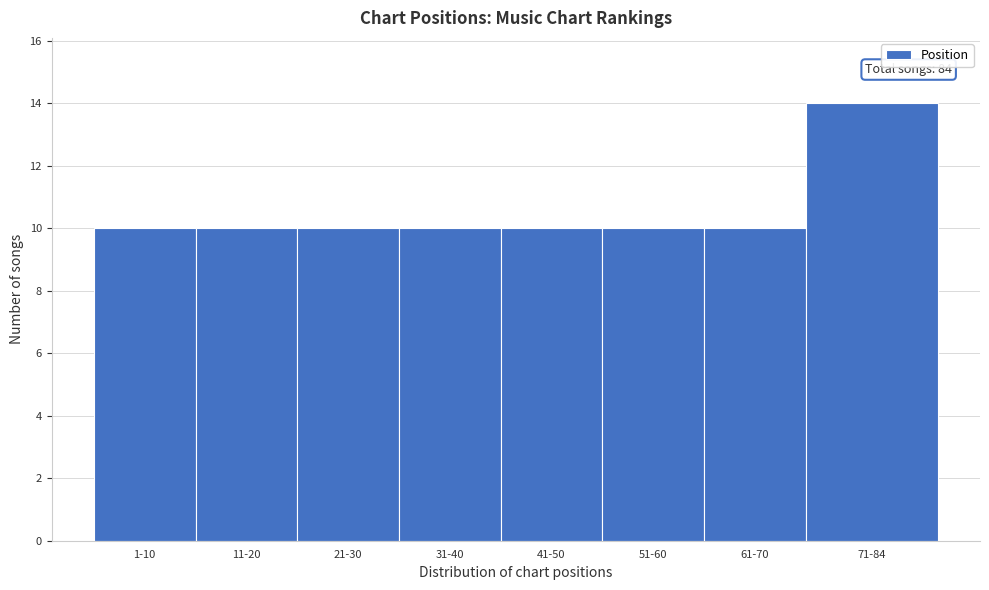

Reading right to left, what are all the values shown in this chart?

14	10	10	10	10	10	10	10